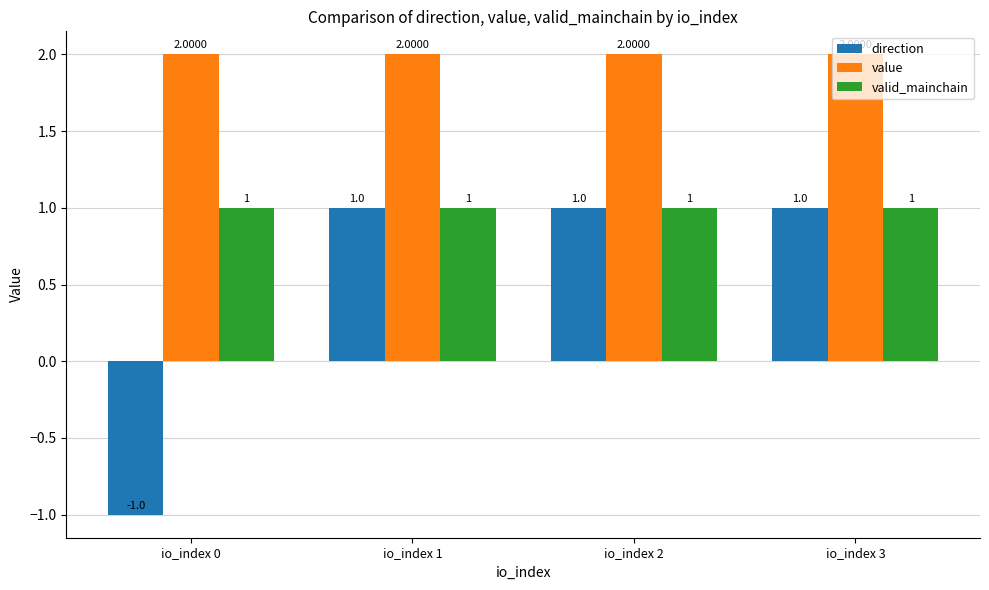

What are all the series names shown in the legend?

direction, value, valid_mainchain